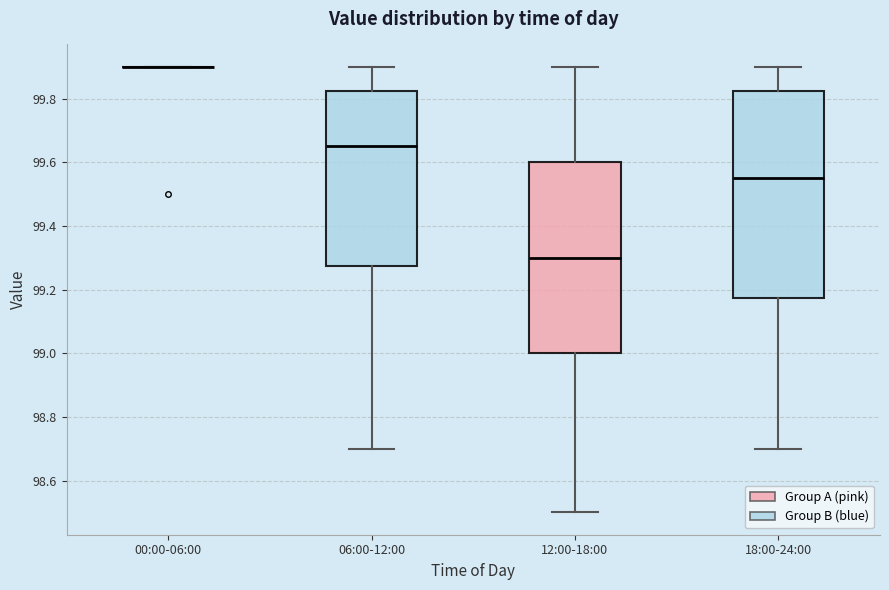

Comparing the boxes themselves (not the whiskers), which one is the tallest?

18:00-24:00